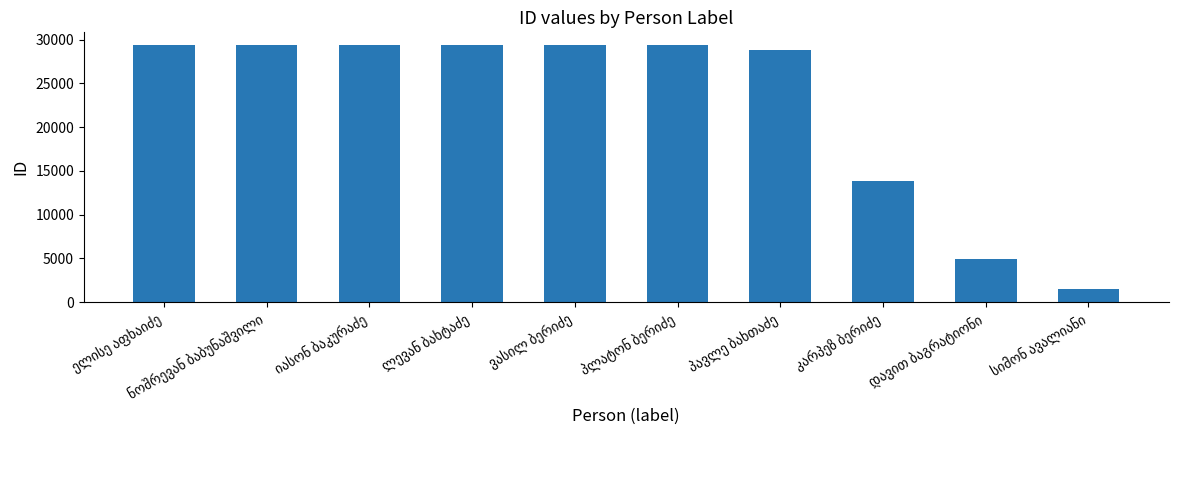

What is the sum of all values?

225222